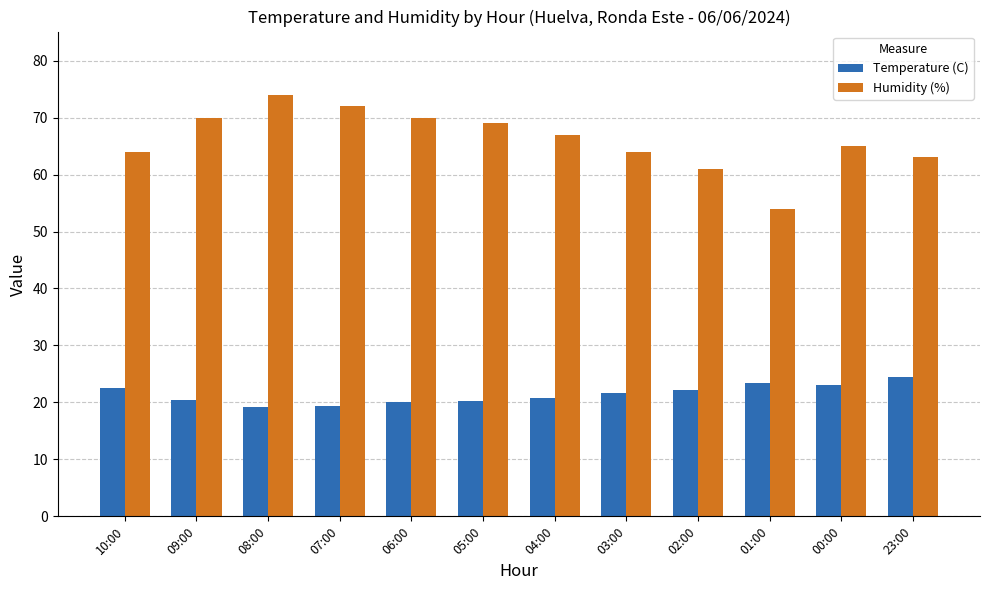

What is the difference between the second highest and second lowest values in the Humidity (%) series?

11.0